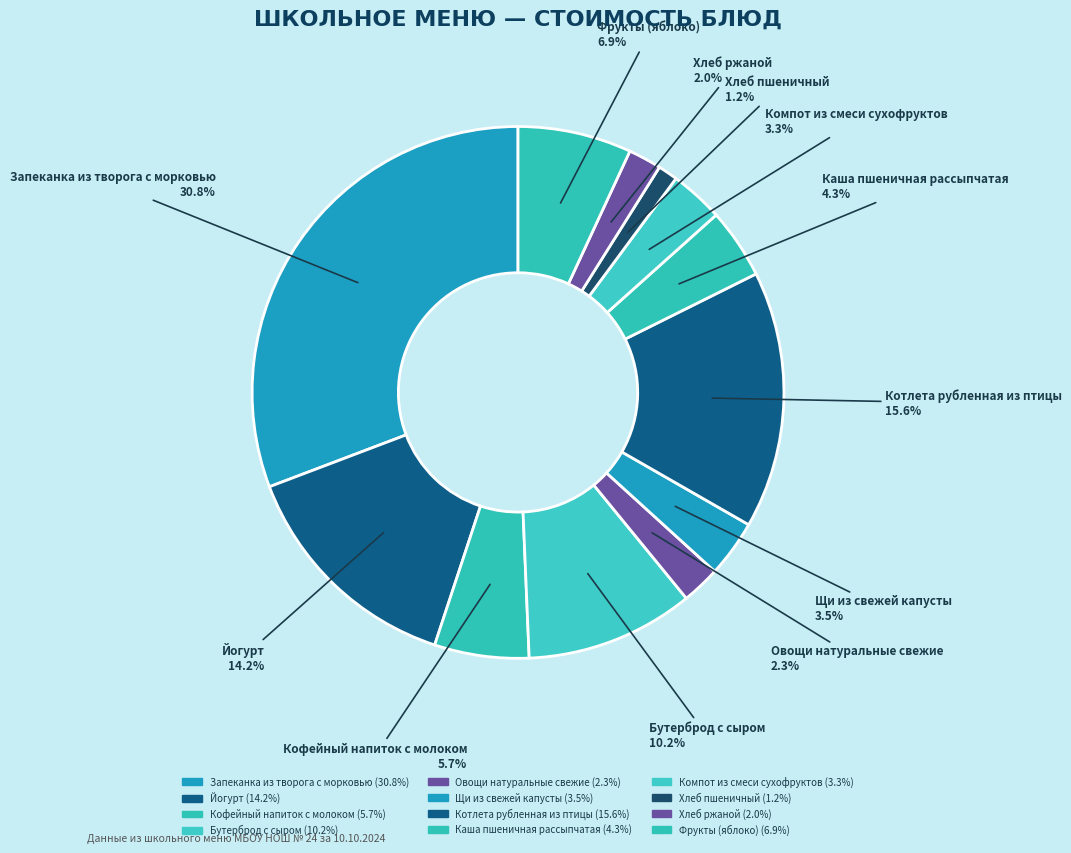

Combined, do Фрукты (яблоко) and Котлета рубленная из птицы account for over 50%?

No